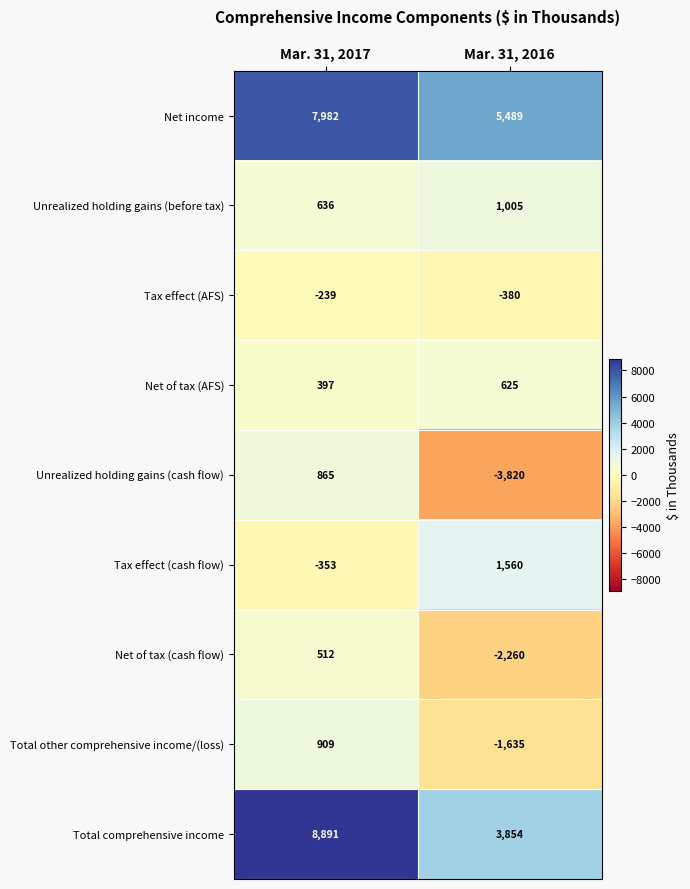

List the series in order of their peak value, lowest first.

Tax effect (AFS), Net of tax (cash flow), Net of tax (AFS), Unrealized holding gains (cash flow), Total other comprehensive income/(loss), Unrealized holding gains (before tax), Tax effect (cash flow), Net income, Total comprehensive income